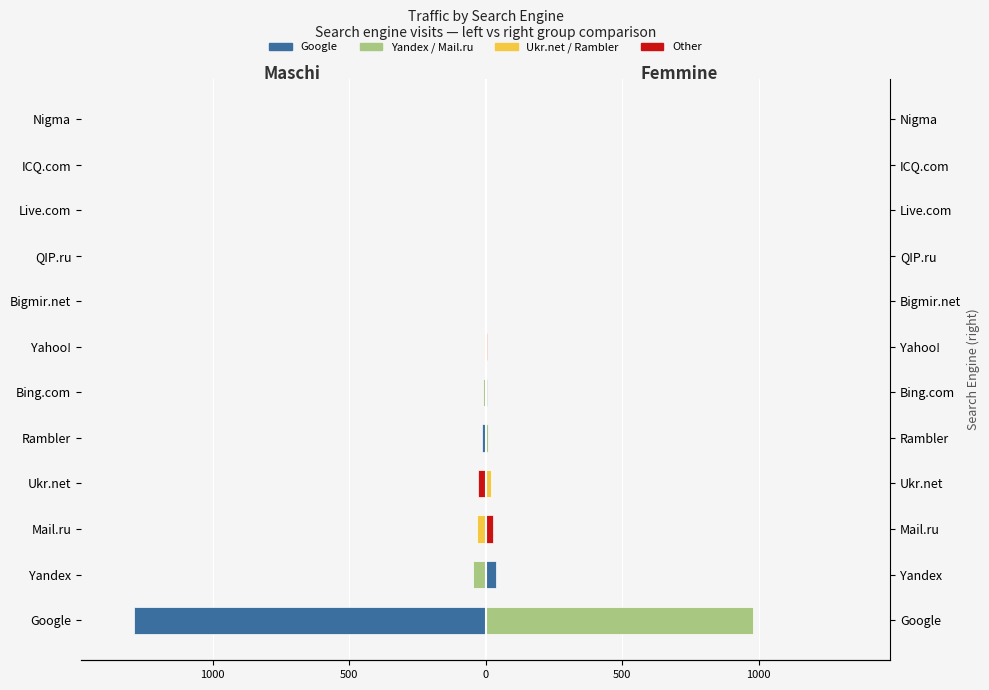

Reading left to right, transcribe all the data shown in this chart.

Maschi: -1289	-45	-32	-28	-12	-8	-5	-3	-2	-1	-1	-1
Femmine: 980	38	27	21	9	6	4	2	1	1	1	1